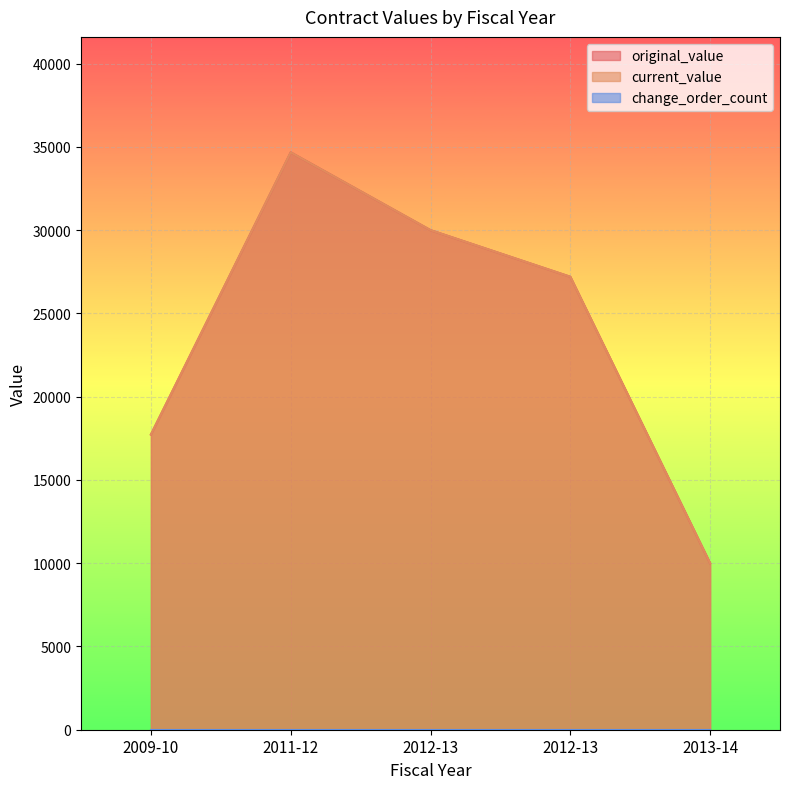

Count the number of data series in this chart.

3